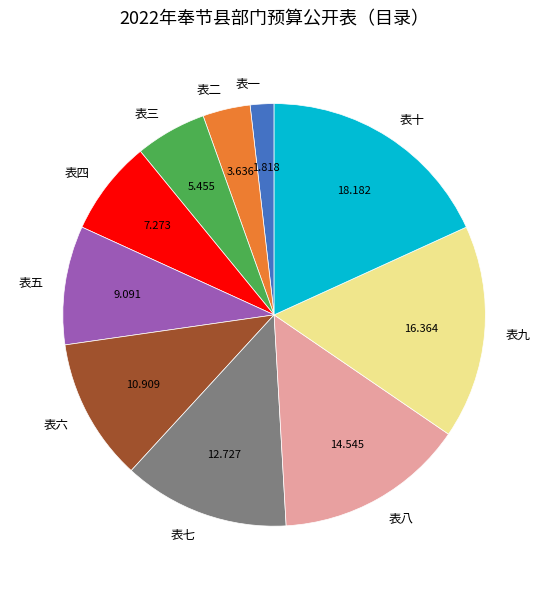

Between 表七 and 表九, which is larger?

表九